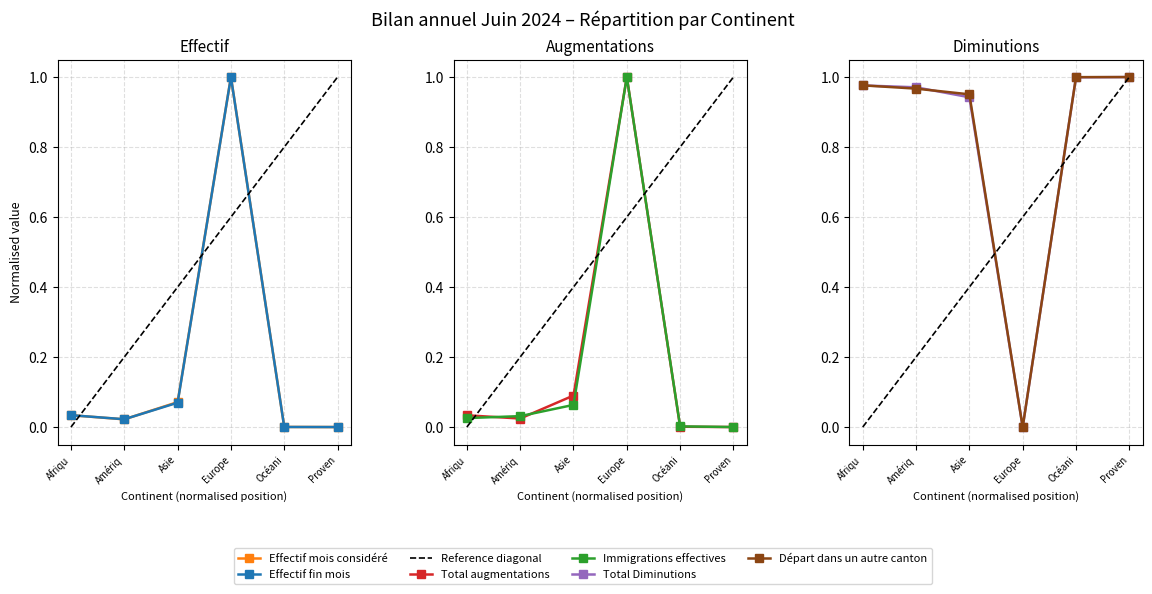

What is the highest value of the Total augmentations series?

1.0